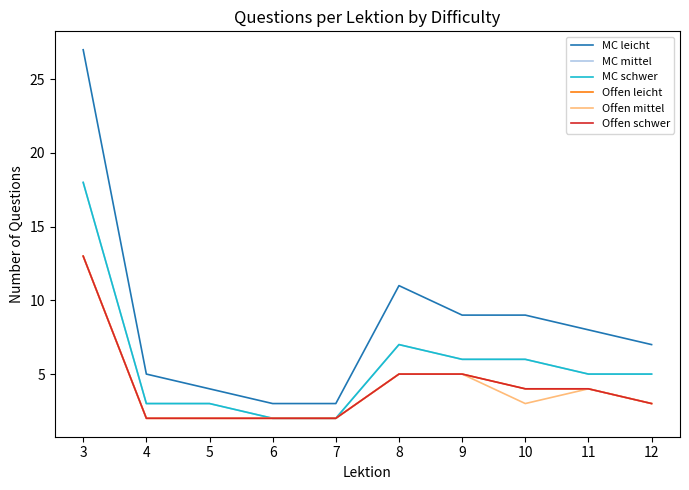

Reading right to left, what are all the values shown in this chart?

MC leicht: 7	8	9	9	11	3	3	4	5	27
MC mittel: 5	5	6	6	7	2	2	3	3	18
MC schwer: 5	5	6	6	7	2	2	3	3	18
Offen leicht: 3	4	4	5	5	2	2	2	2	13
Offen mittel: 3	4	3	5	5	2	2	2	2	13
Offen schwer: 3	4	4	5	5	2	2	2	2	13